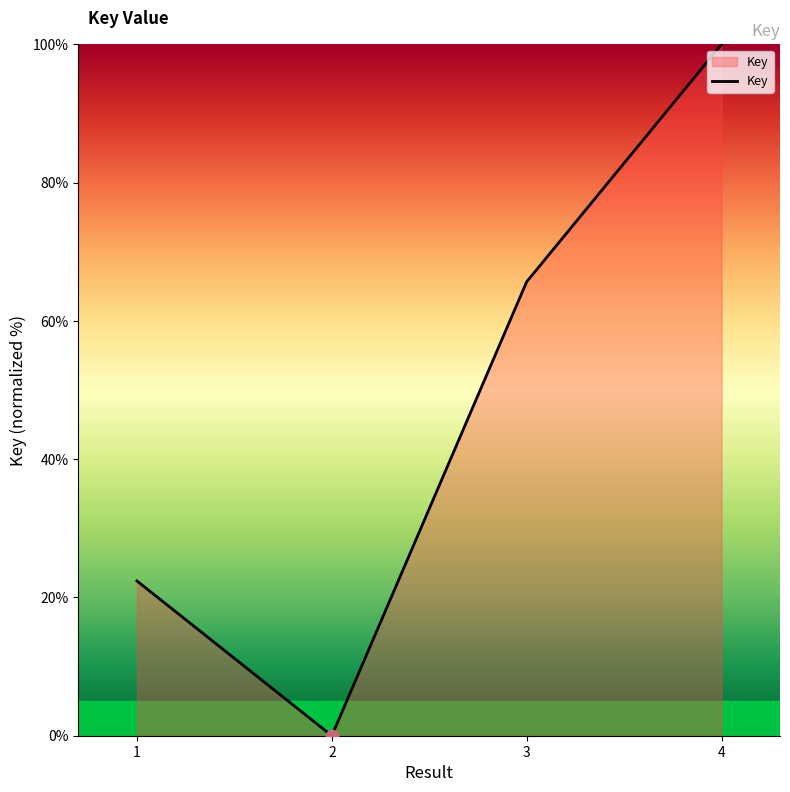

What is the change in value from 1 to 4?

+77.6